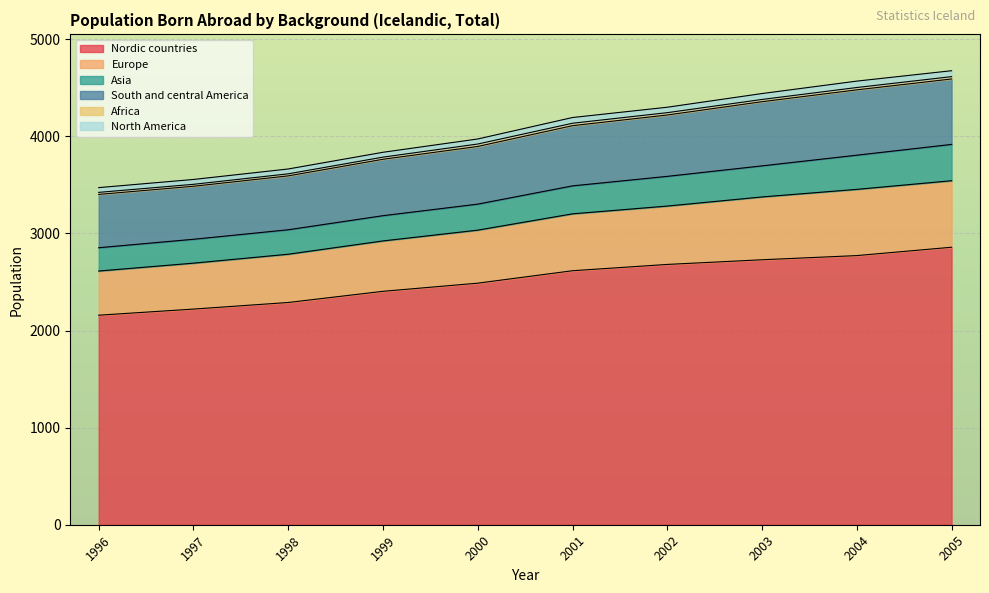

True or false: Nordic countries has a value of 1367 at 1999.

False